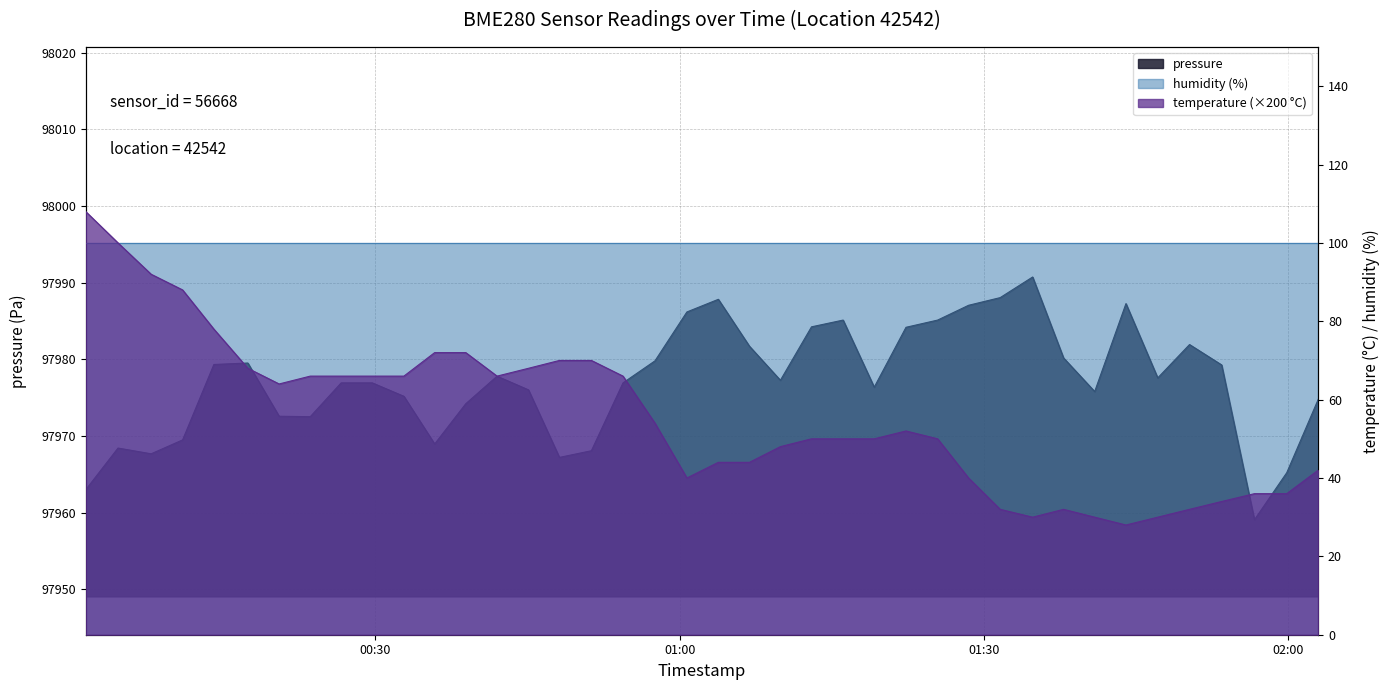

At which category does the chart reach its minimum across all series?

2023-02-14T01:44:00